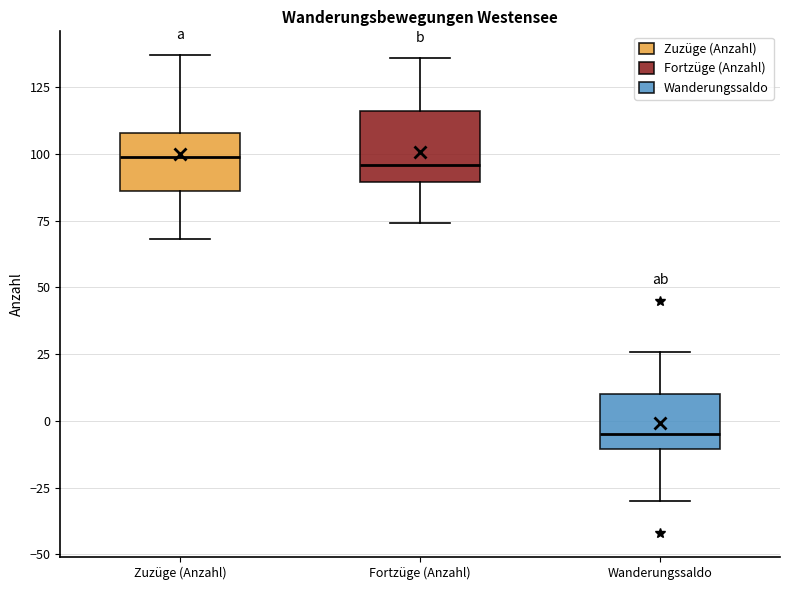

Which box has the lowest median line?

Wanderungssaldo